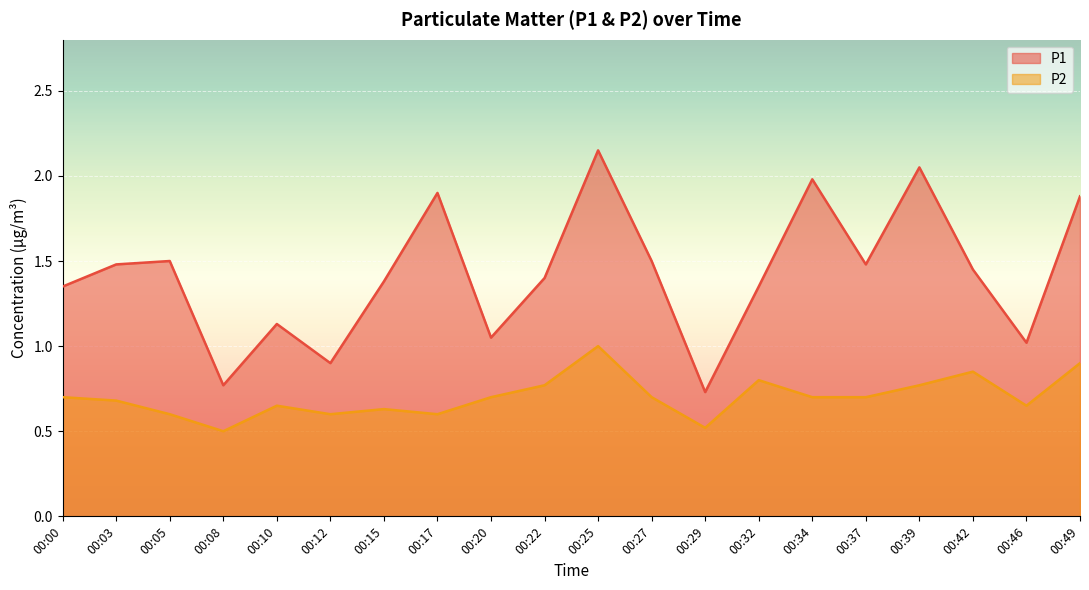

True or false: P2 and P1 intersect in this chart.

False